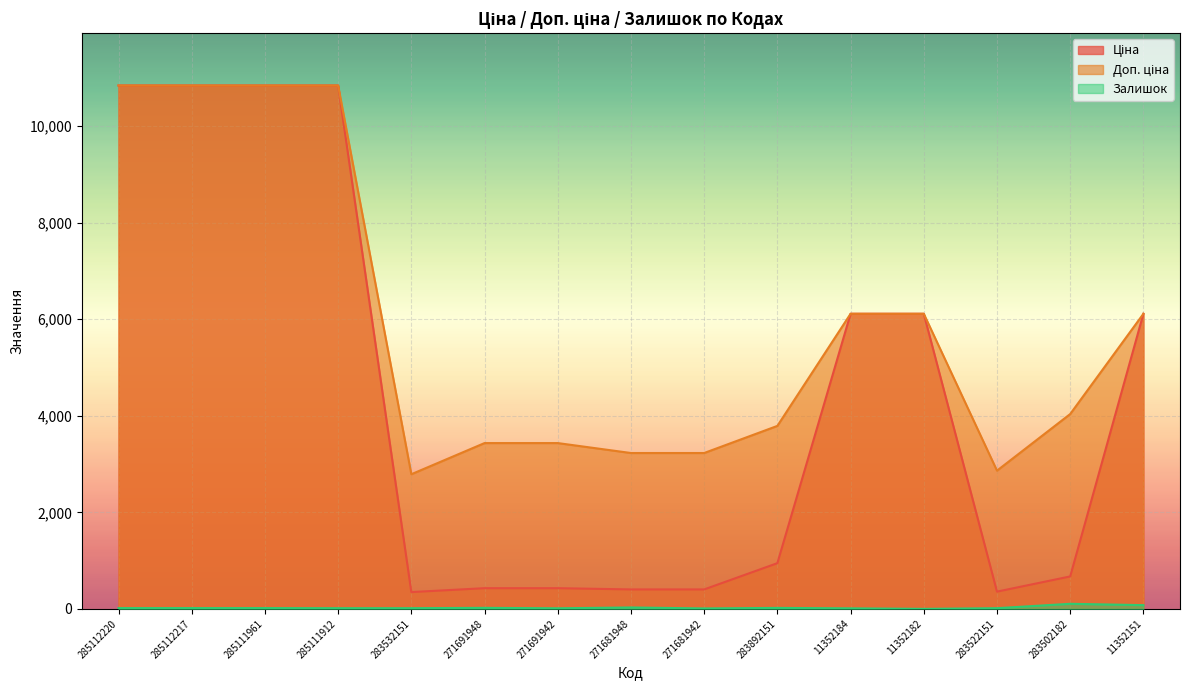

Which series has the largest total across all categories?

Доп. ціна